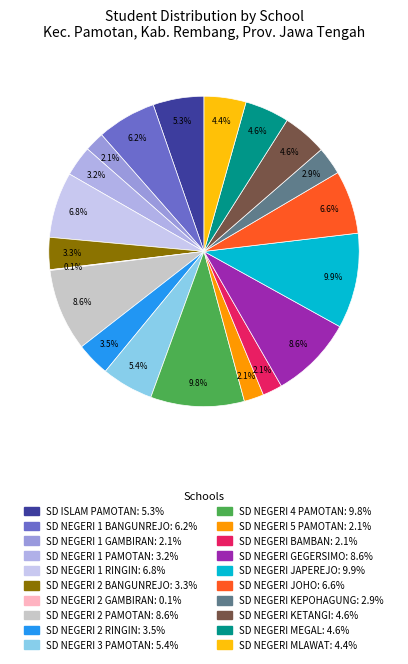

To the nearest percent, what percentage of the pie is SD NEGERI 3 PAMOTAN?

5%